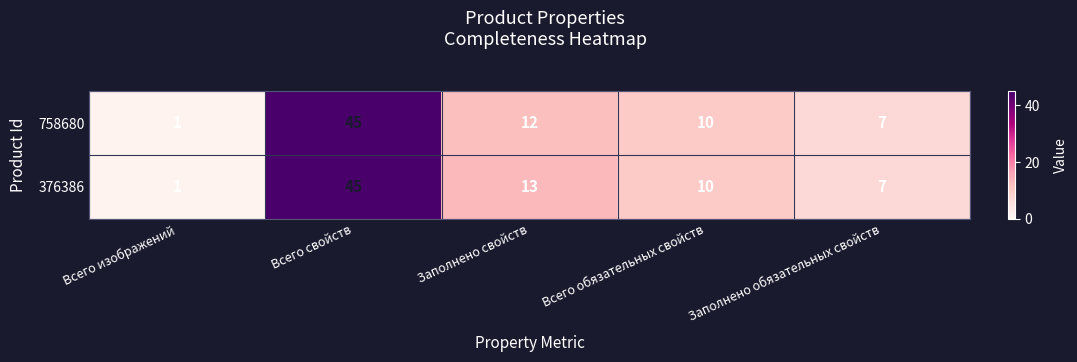

True or false: 376386 has a value of 22 at Заполнено свойств.

False